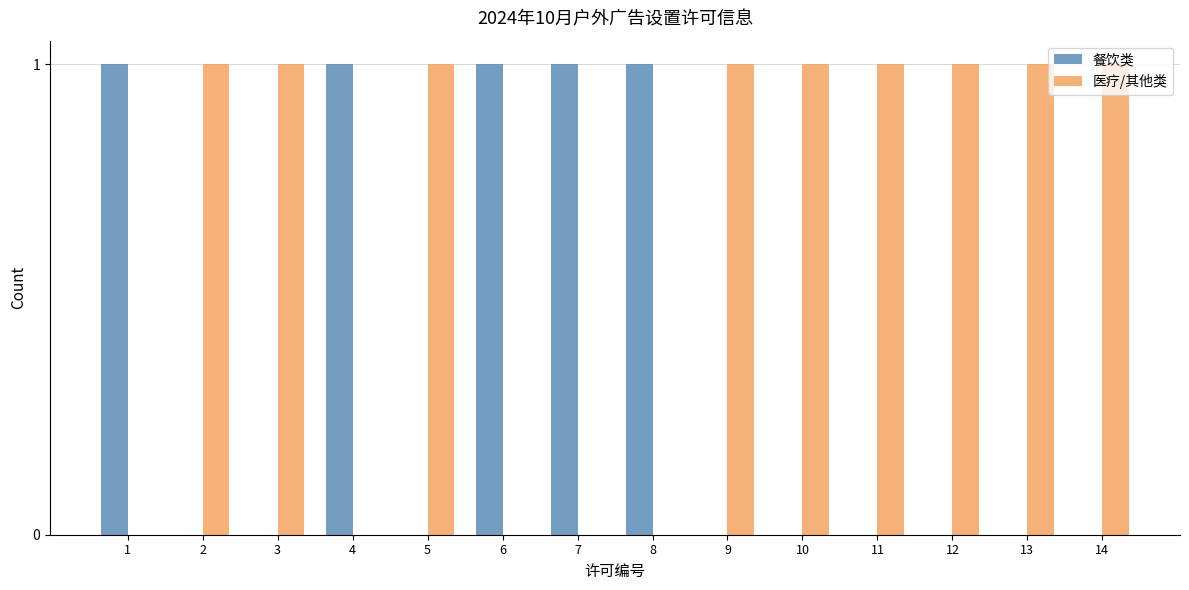

What is the approximate value of 餐饮类 at 1?

1